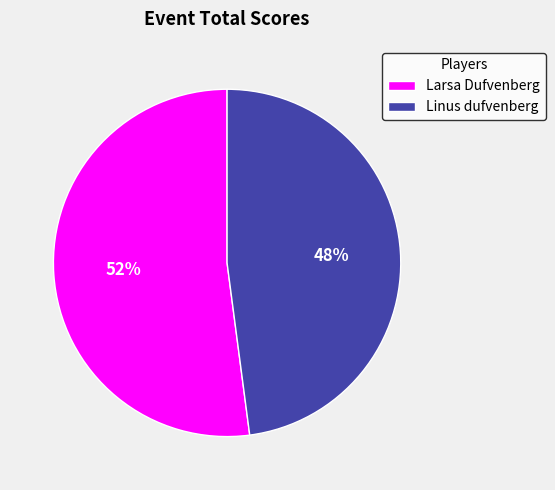

Do Larsa Dufvenberg and Linus dufvenberg together represent more than half of the pie?

Yes